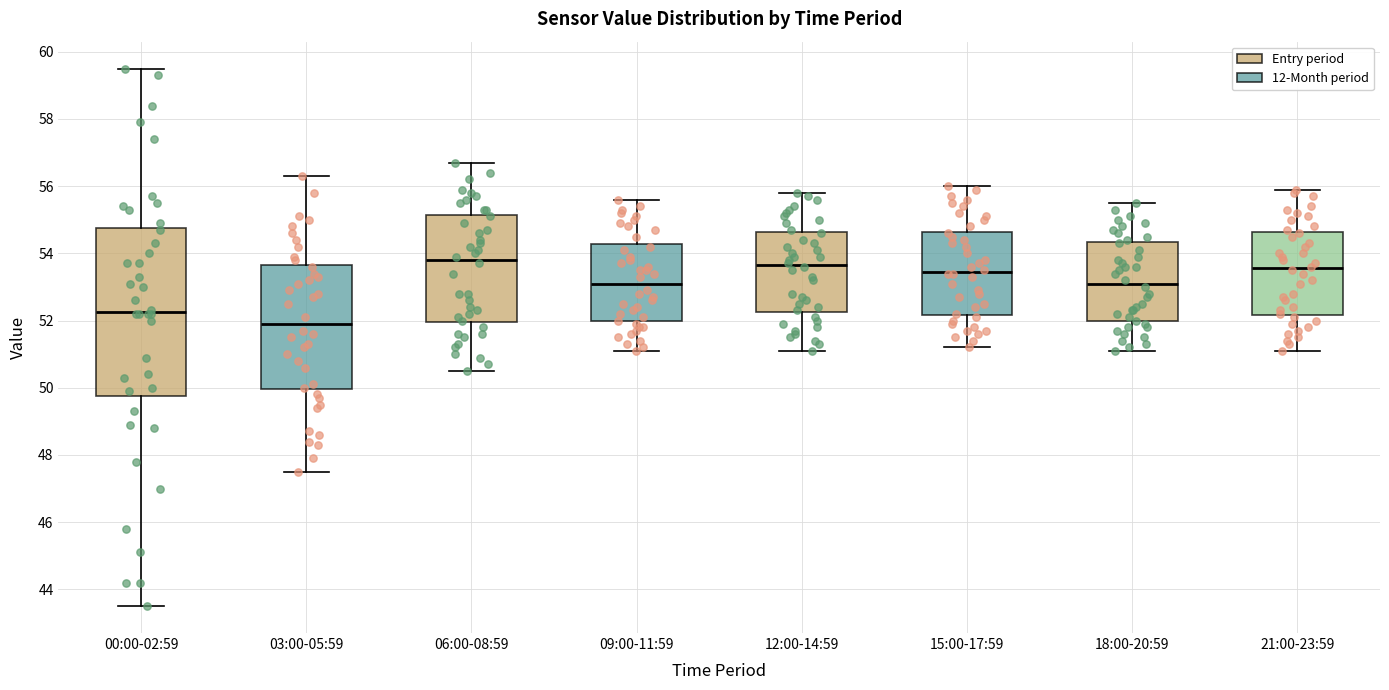

Reading left to right, read every box against the y-axis: the position of its median line, the range the box covers, and the ends of its whiskers. The values are not printed on the chart, so give them approximately, as read against the axis.

00:00-02:59: median 52.2, box 49.8 to 54.8, whiskers 43.6 to 59.6
03:00-05:59: median 52.0, box 50.0 to 53.6, whiskers 47.6 to 56.4
06:00-08:59: median 53.8, box 52.0 to 55.2, whiskers 50.6 to 56.8
09:00-11:59: median 53.2, box 52.0 to 54.2, whiskers 51.2 to 55.6
12:00-14:59: median 53.6, box 52.2 to 54.6, whiskers 51.2 to 55.8
15:00-17:59: median 53.4, box 52.2 to 54.6, whiskers 51.2 to 56.0
18:00-20:59: median 53.2, box 52.0 to 54.4, whiskers 51.2 to 55.6
21:00-23:59: median 53.6, box 52.2 to 54.6, whiskers 51.2 to 56.0